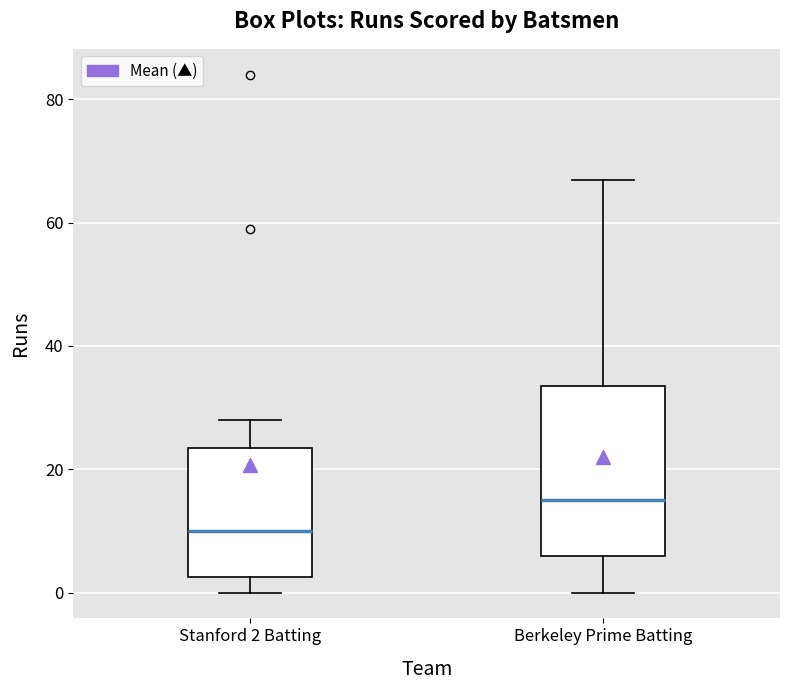

Reading left to right, read every box against the y-axis: the position of its median line, the range the box covers, and the ends of its whiskers. The values are not printed on the chart, so give them approximately, as read against the axis.

Stanford 2 Batting: median 10, box 2 to 24, whiskers 0 to 28
Berkeley Prime Batting: median 16, box 6 to 34, whiskers 0 to 68